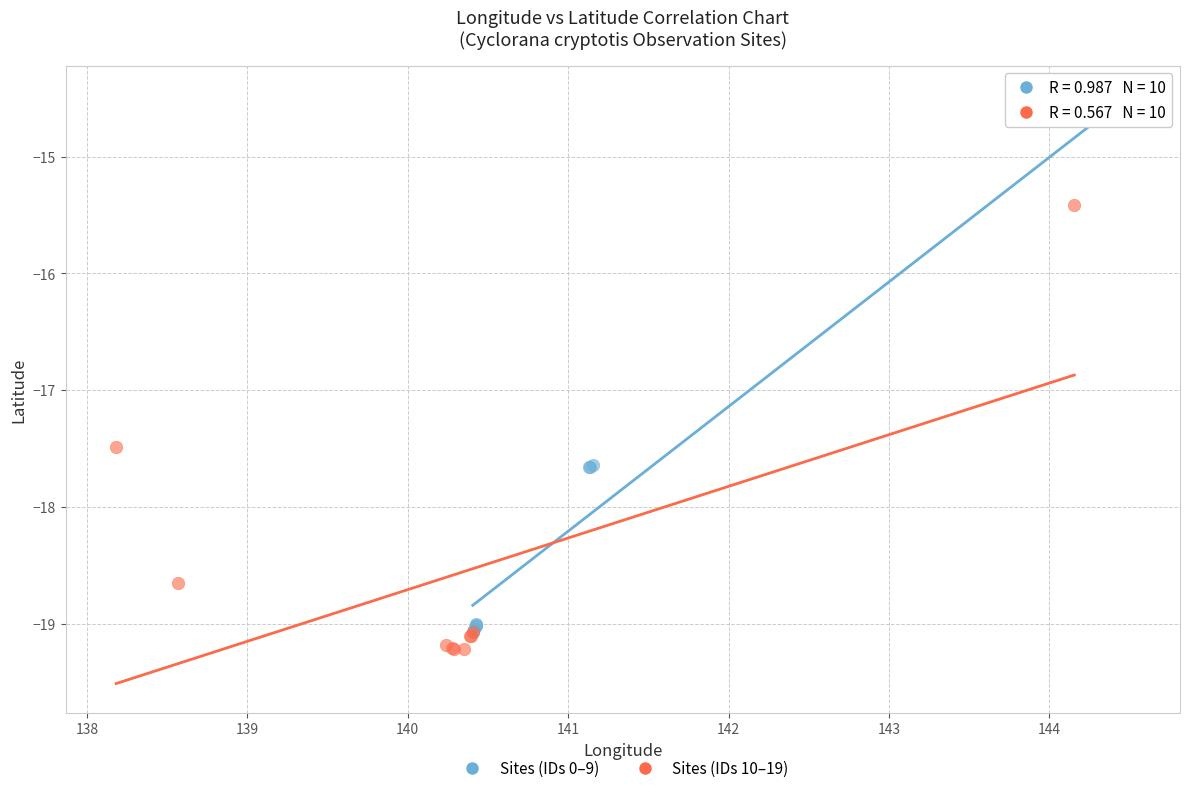

What are all the series names shown in the legend?

Sites (IDs 0–9), Sites (IDs 10–19)